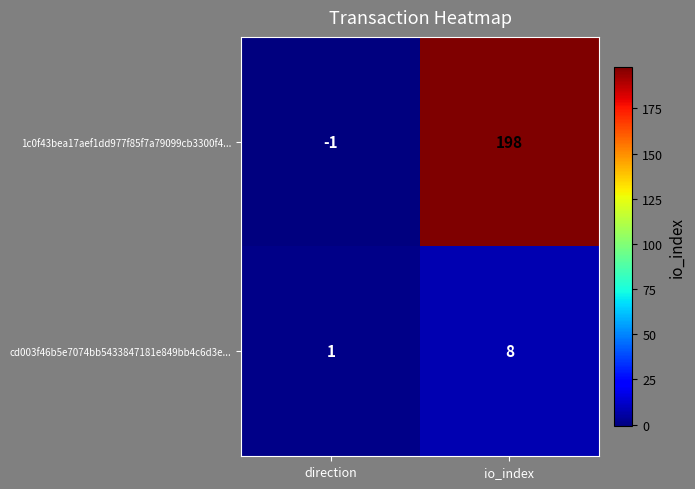

Where is cd003f46b5e7074bb5433847181e849bb4c6d3e... nearest to the value 4?

direction